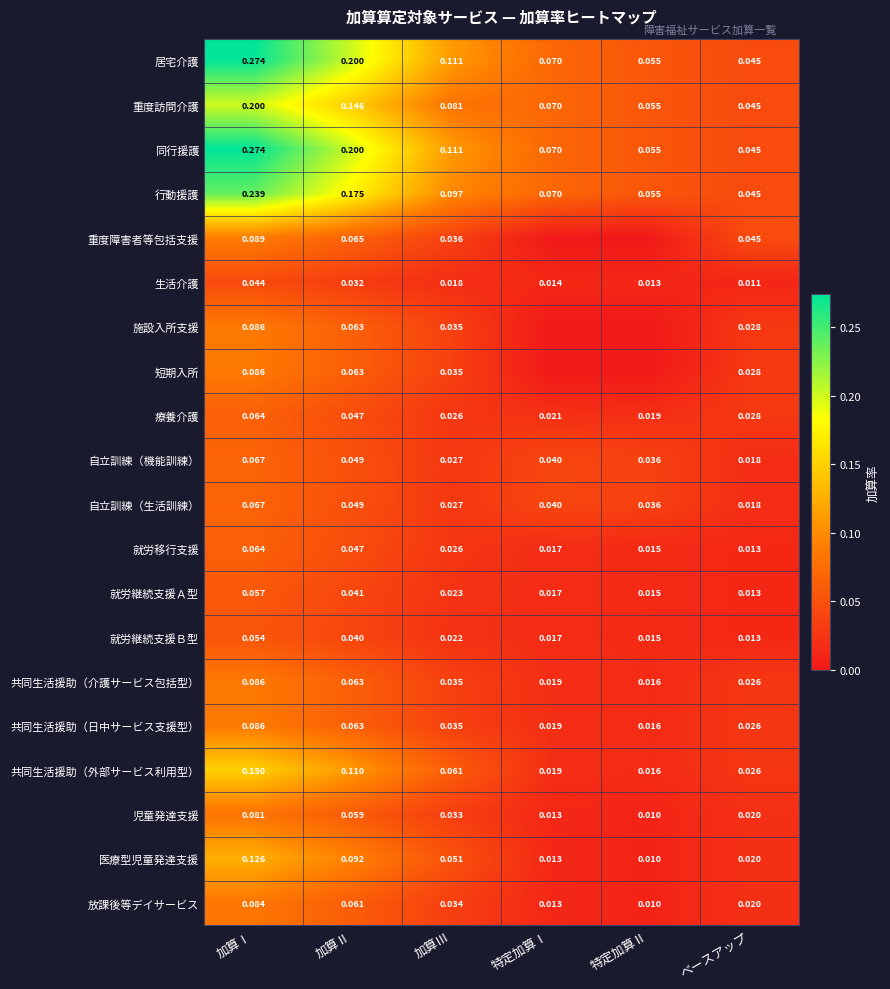

Rank the categories by 就労継続支援Ａ型 value from highest to lowest.

加算Ⅰ, 加算Ⅱ, 加算Ⅲ, 特定加算Ⅰ, 特定加算Ⅱ, ベースアップ